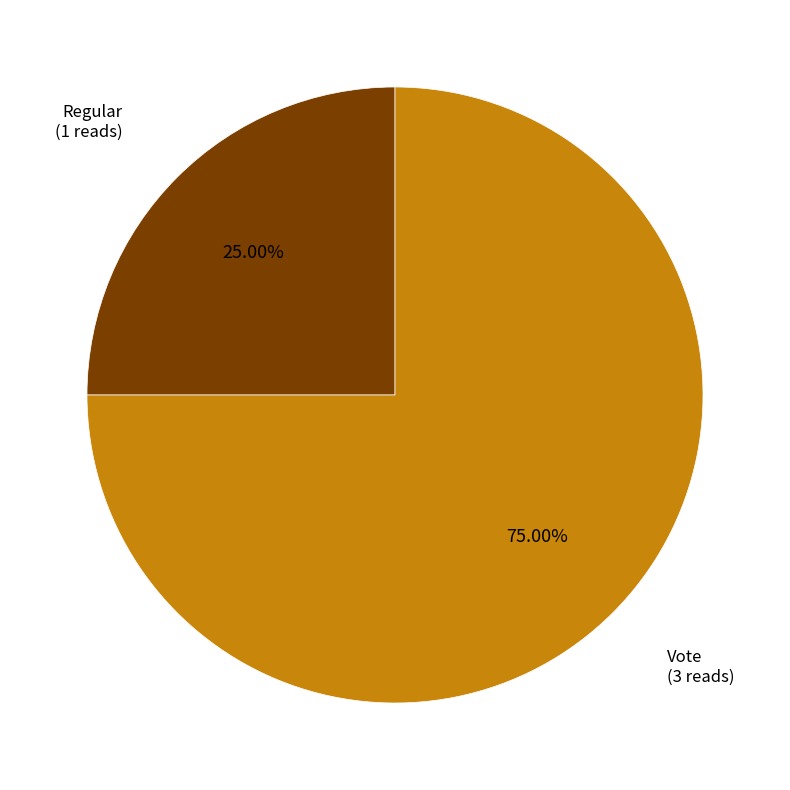

Combined, what portion of the pie is Vote and Regular?

100.0%